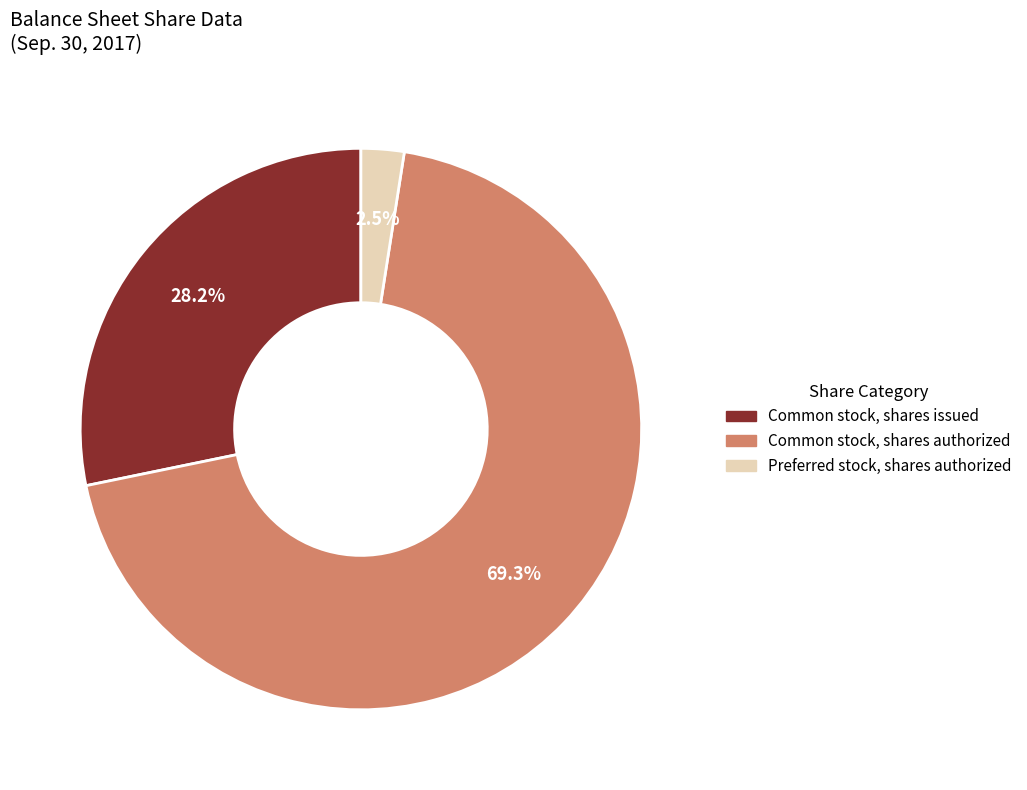

How many slices are in this pie chart?

3